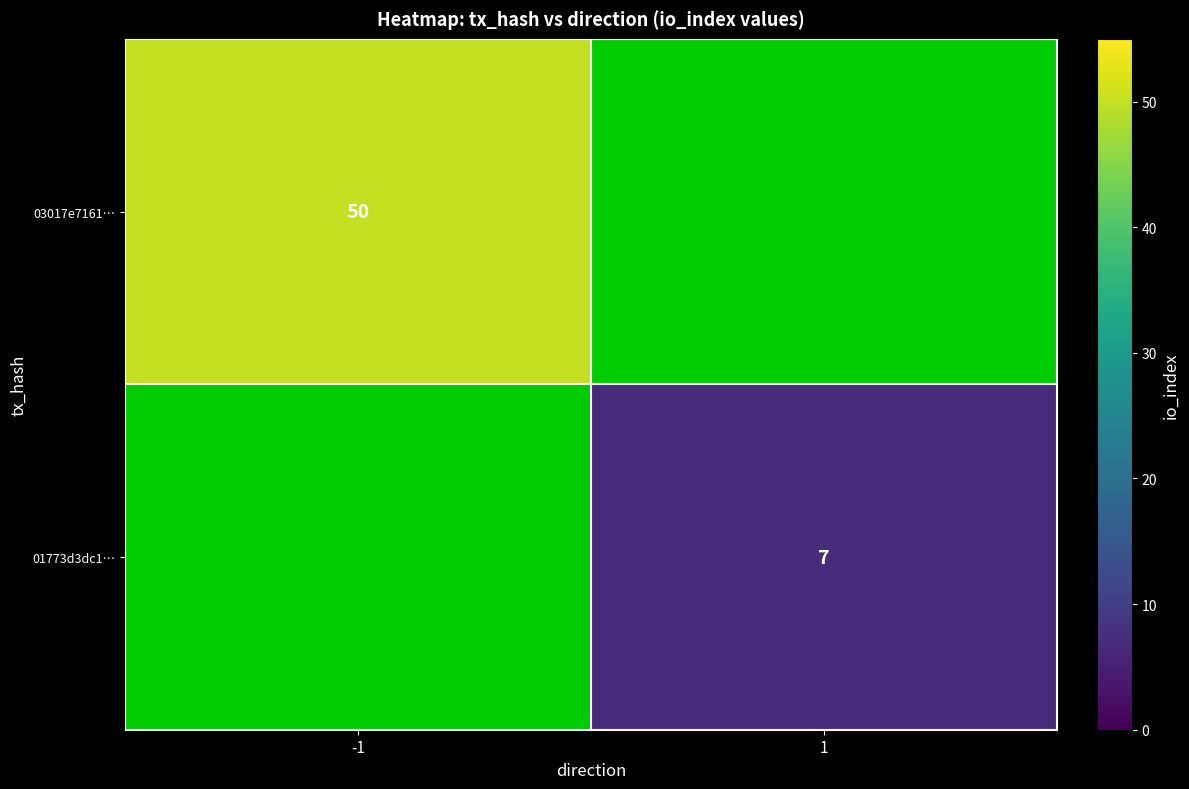

The value of 01773d3dc1… at 1 is 3. True or false?

False